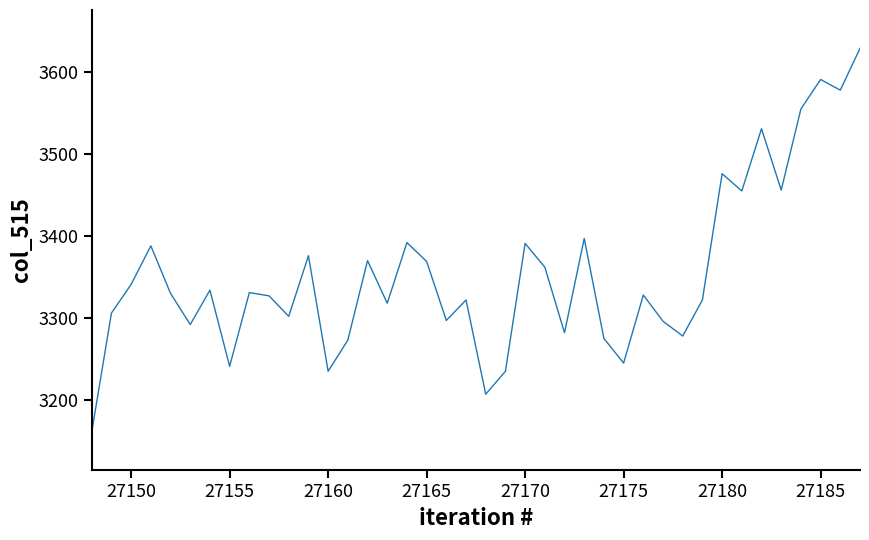

What is the smallest value displayed?

3161